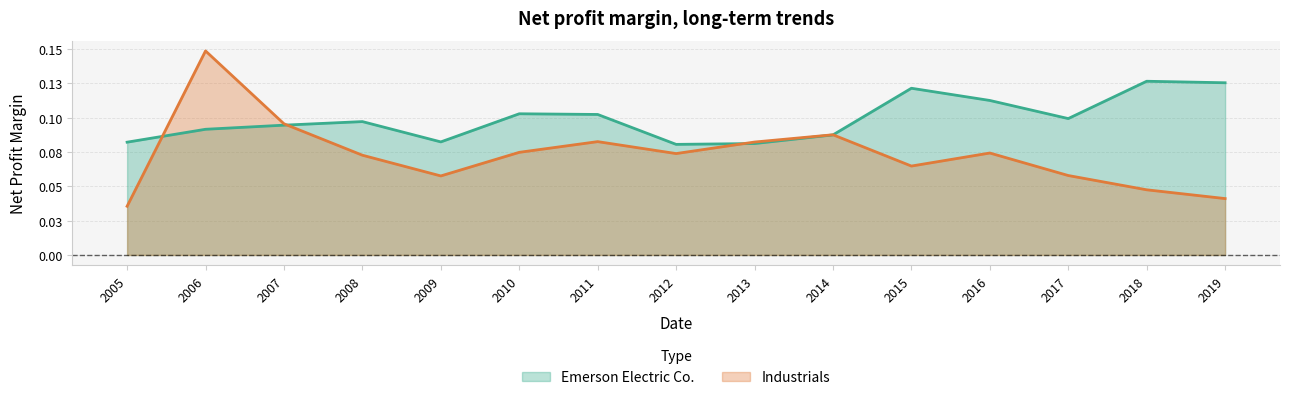

Count the Emerson Electric Co. values in the range 0 to 1.

15